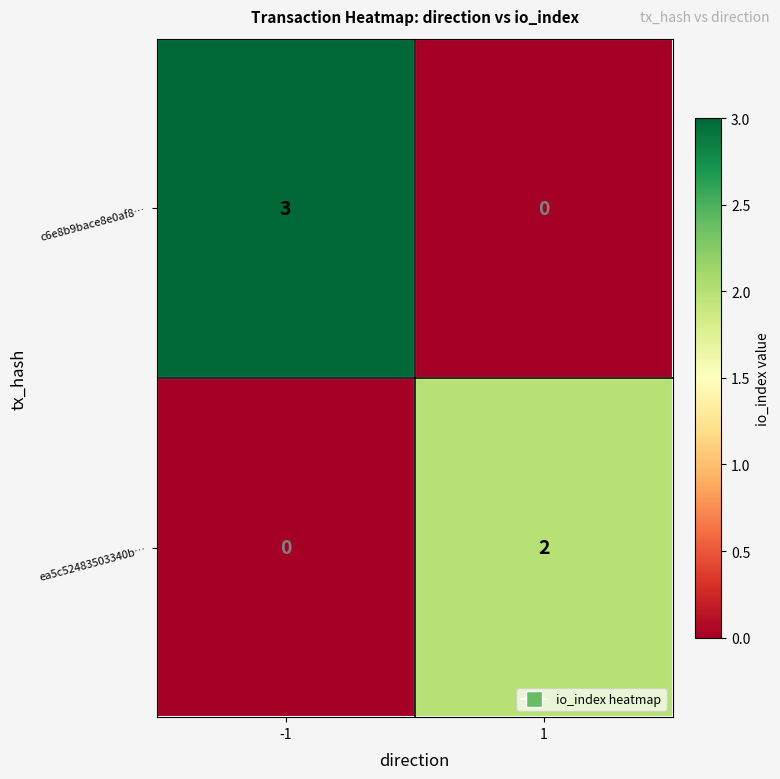

What is the difference between the c6e8b9bace8e0af8… values at 1 and -1?

3